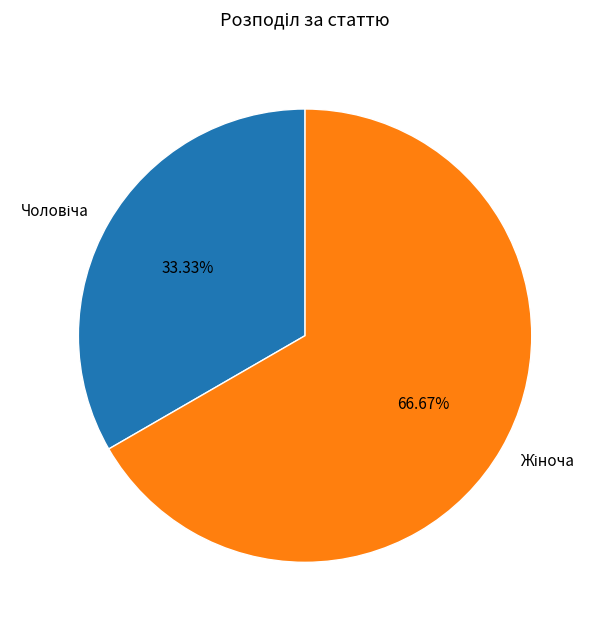

Is there a majority slice in this chart?

Yes